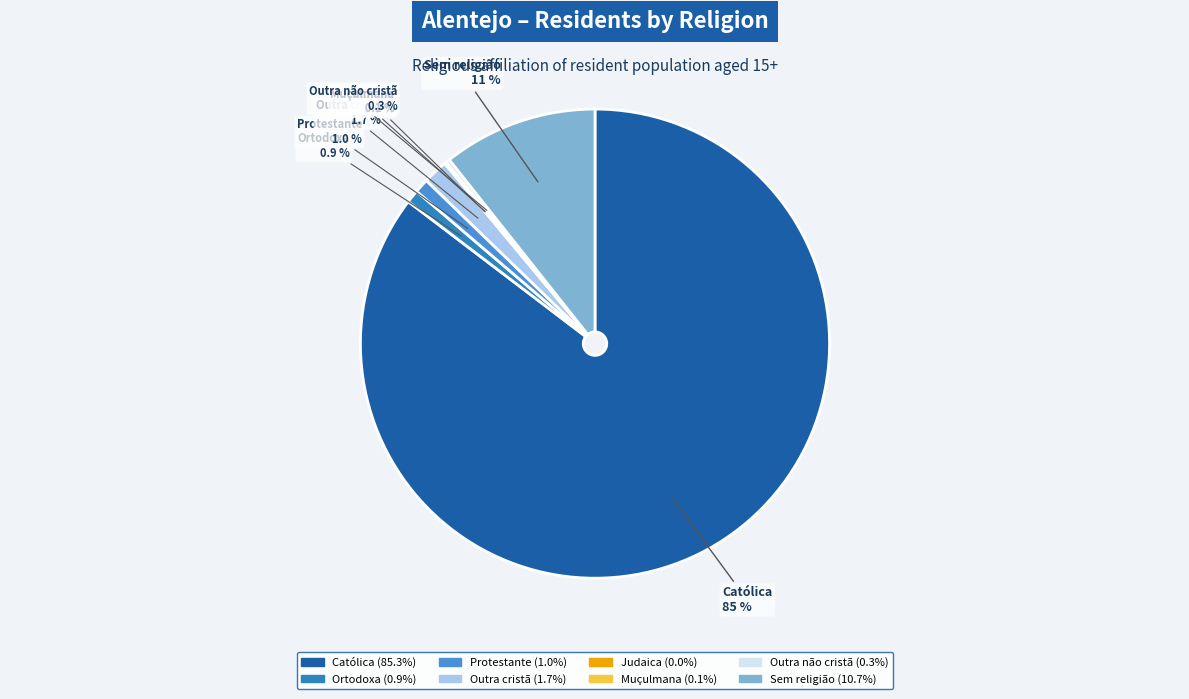

How much of the chart is everything except Protestante?

99.0%